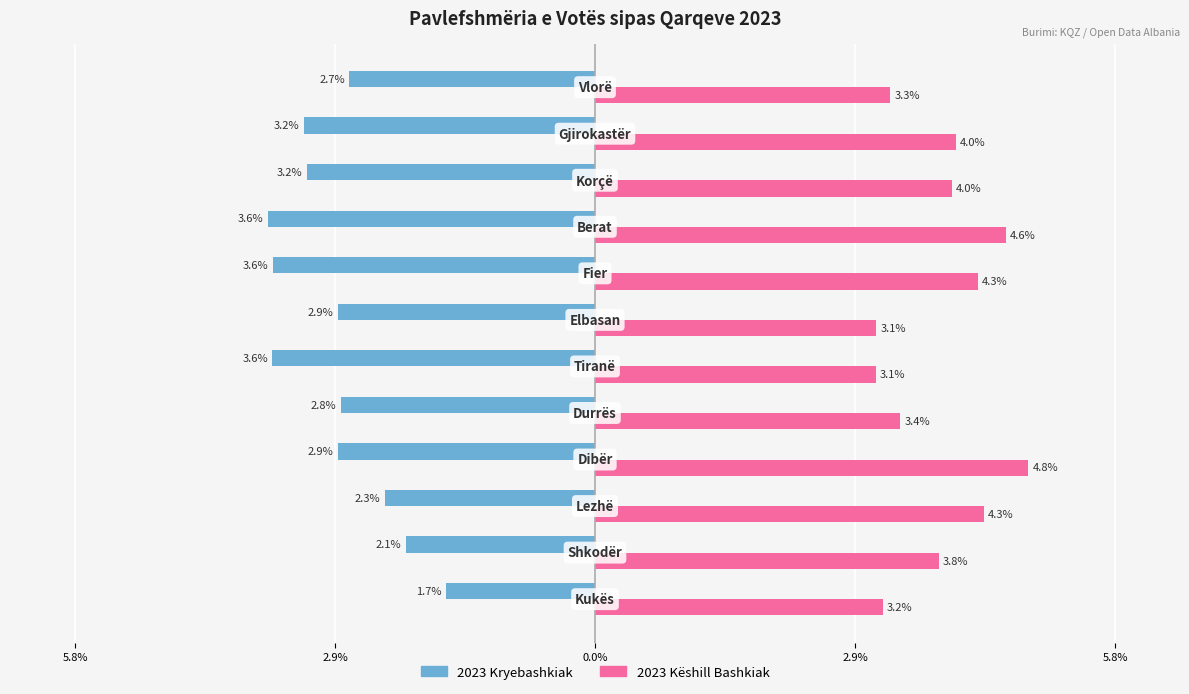

What are all the series names shown in the legend?

2023 Kryebashkiak, 2023 Këshill Bashkiak